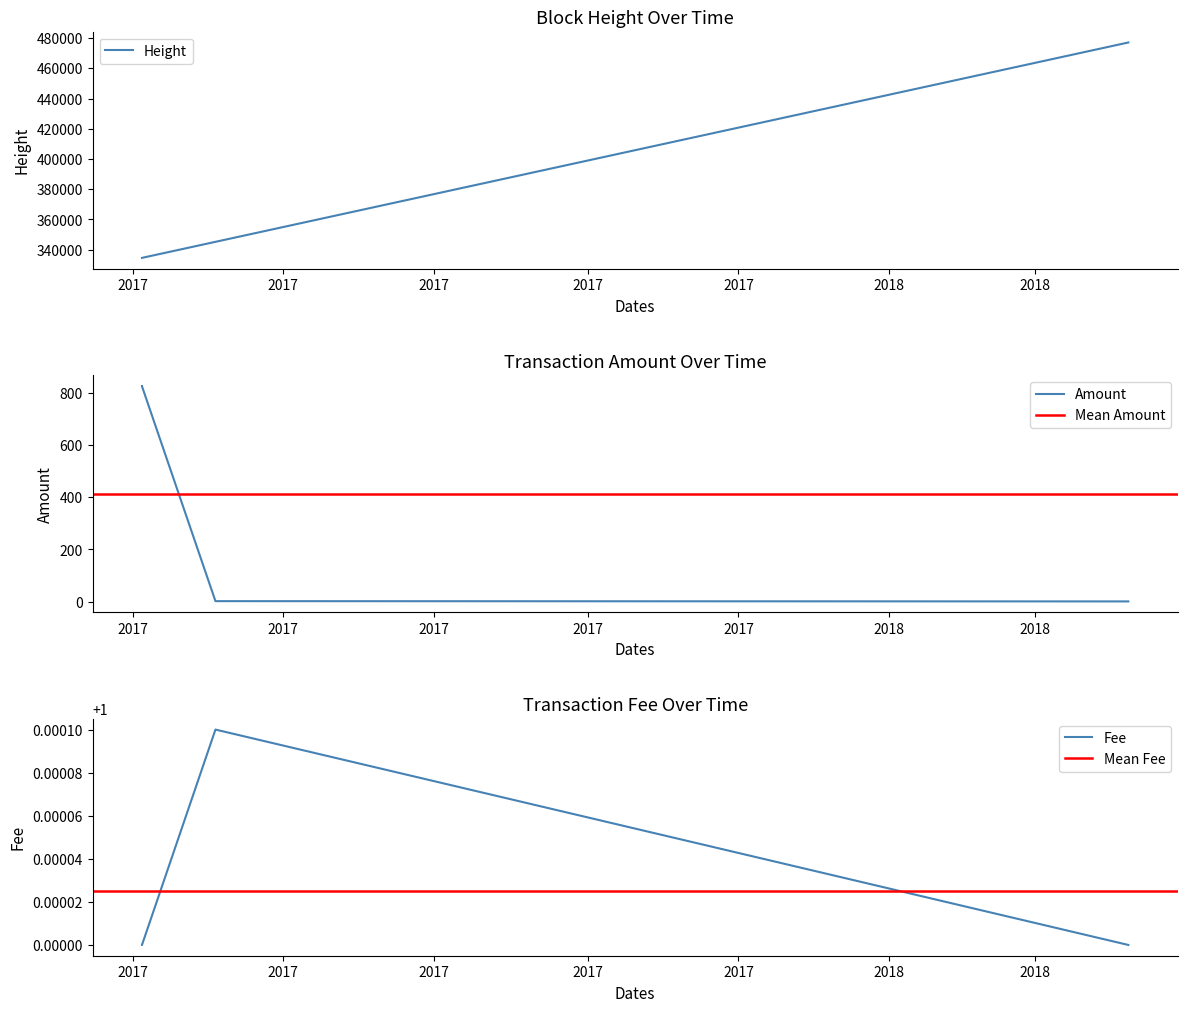

Which series has the largest total across all categories?

Height